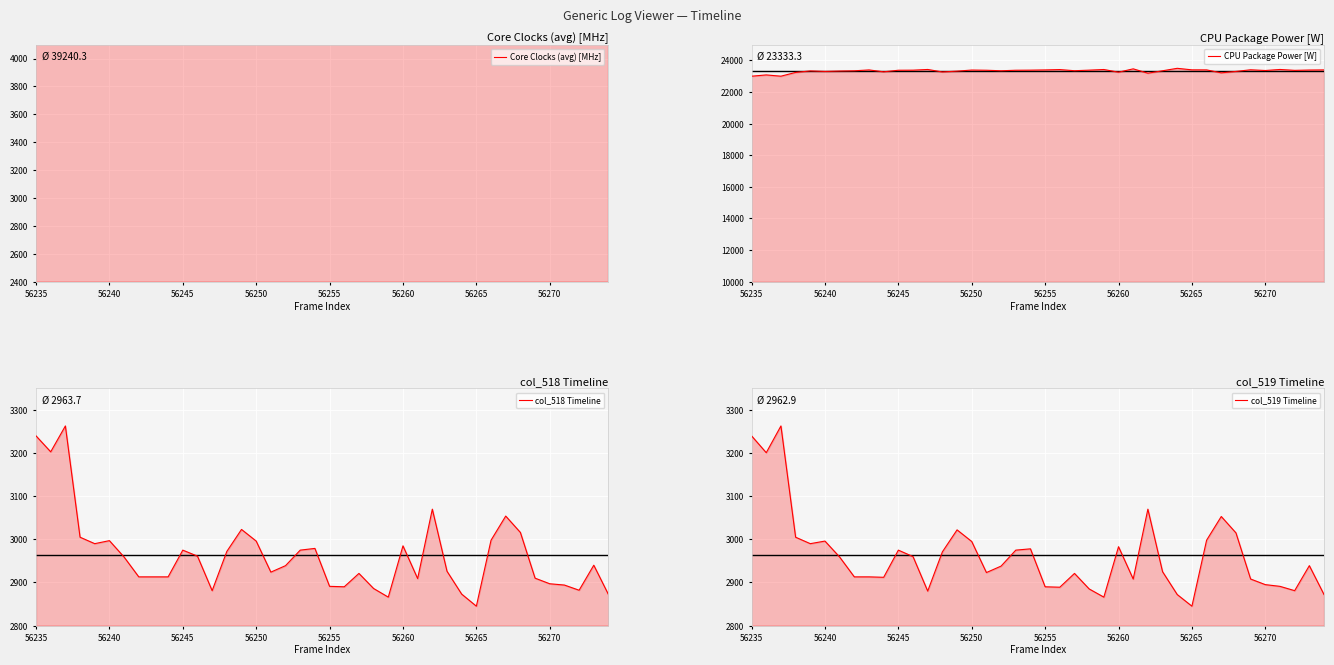

What is the highest value of the col_518 Timeline series?

3263